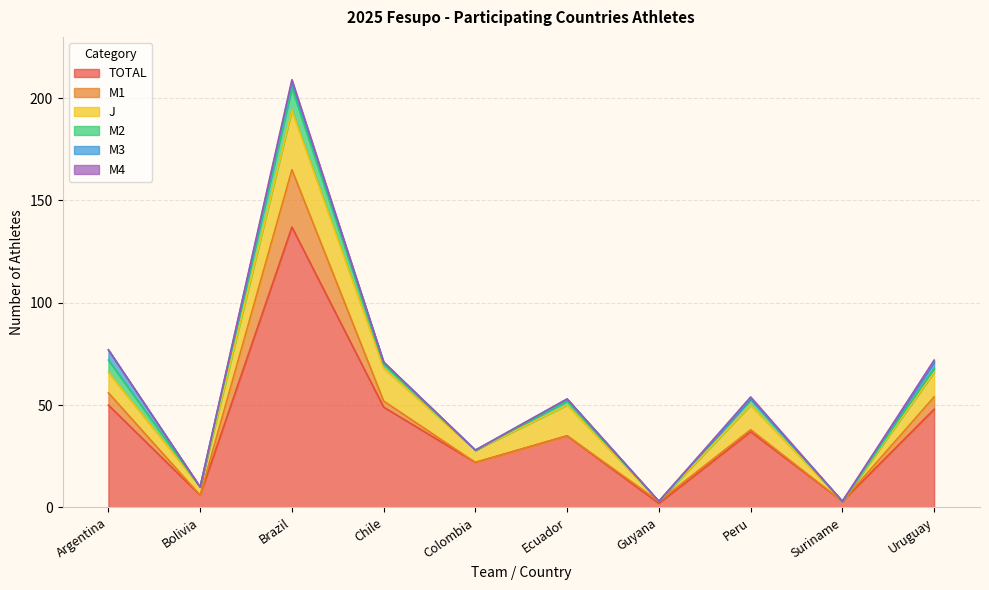

Where is the first local maximum for M3?

Brazil